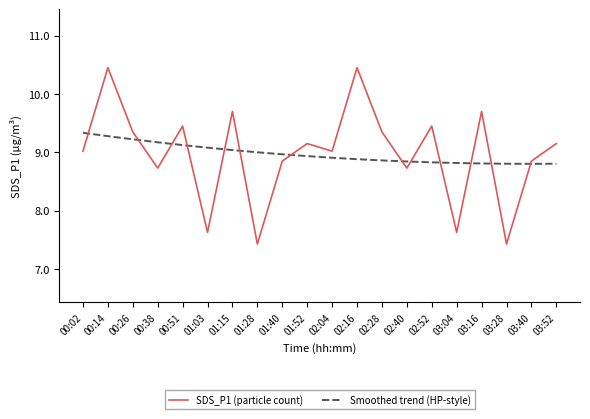

How many lines are shown in the chart?

2